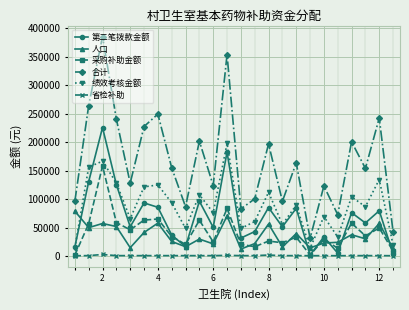

True or false: 采购补助金额 and 人口 intersect in this chart.

True